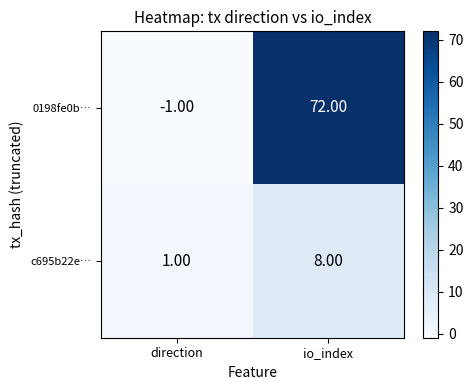

What is the total value across all series at io_index?

80